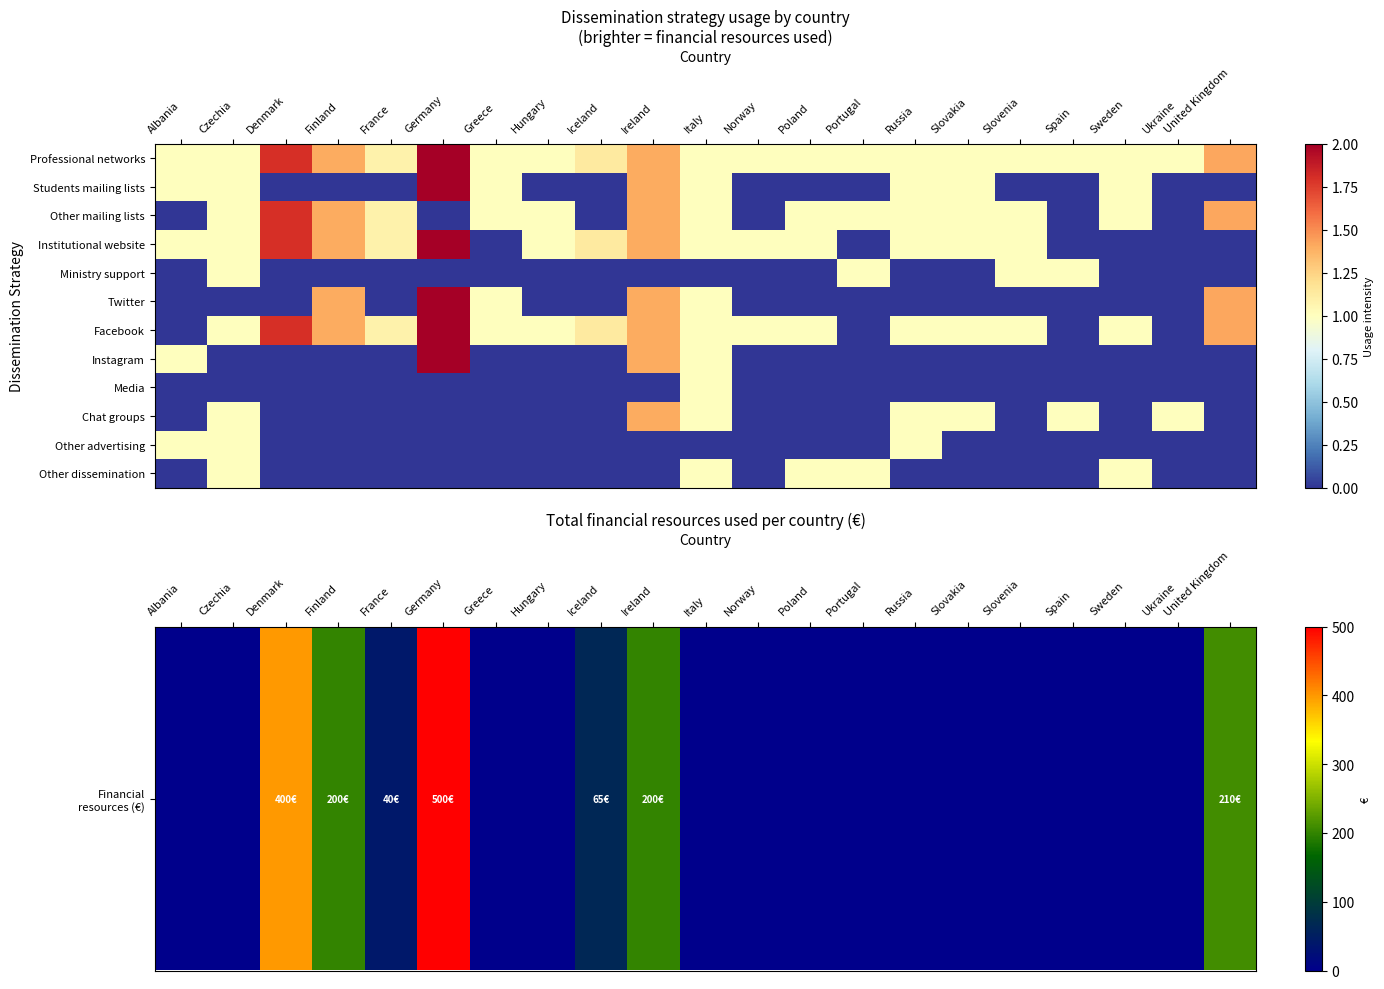

At which category is the sum across all series the highest?

Germany